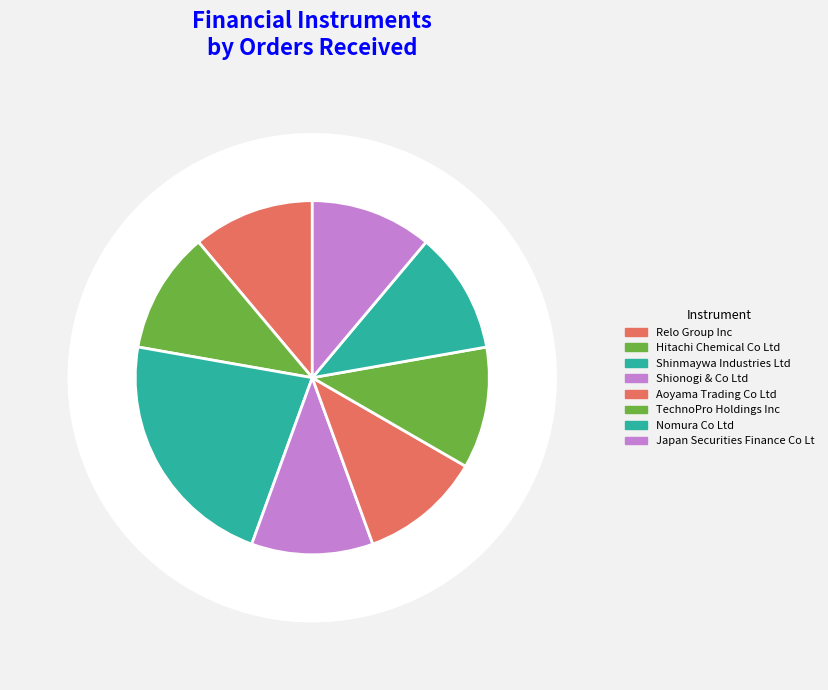

To the nearest percent, what portion does Shinmaywa Industries Ltd represent?

22%